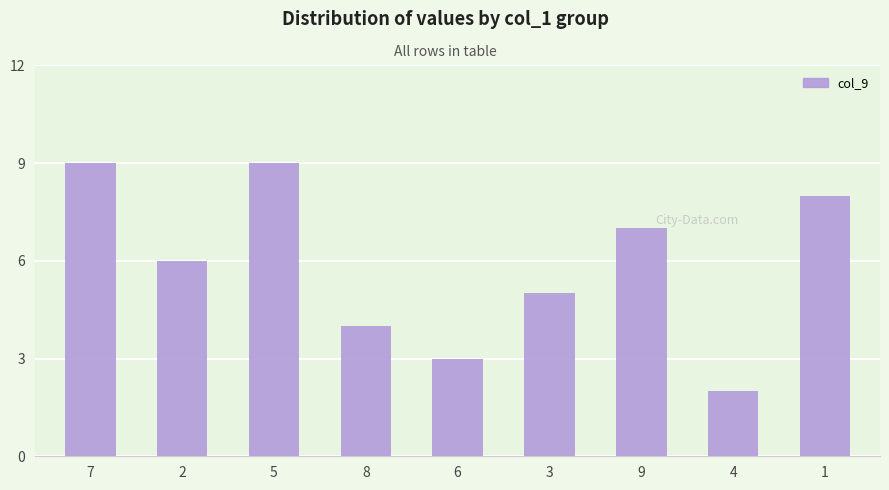

What is the value of the 6th bar from the left?

5